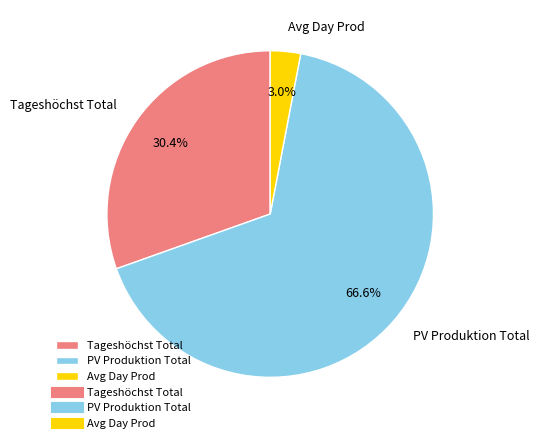

Which category accounts for the majority?

PV Produktion Total